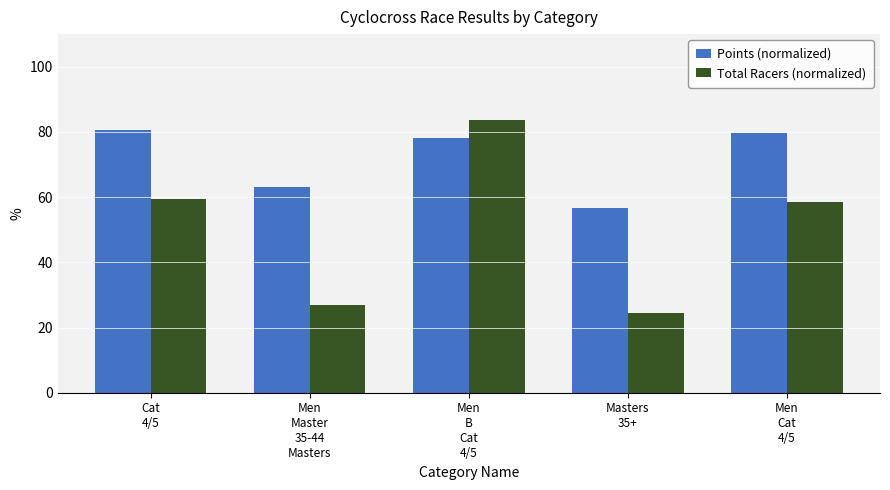

The value of Points (normalized) at Cat
4/5 is 138.8. True or false?

False